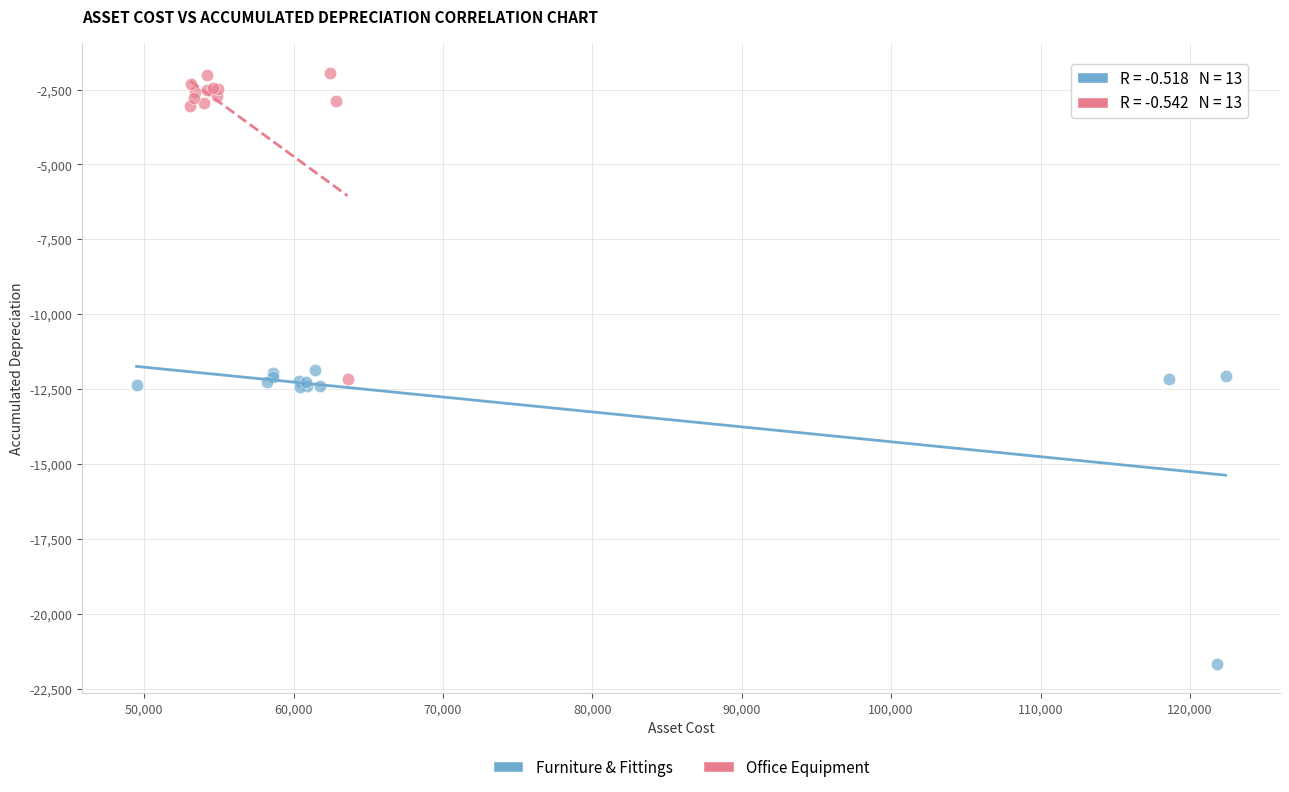

Which series contains the lowest Y value?

Furniture & Fittings